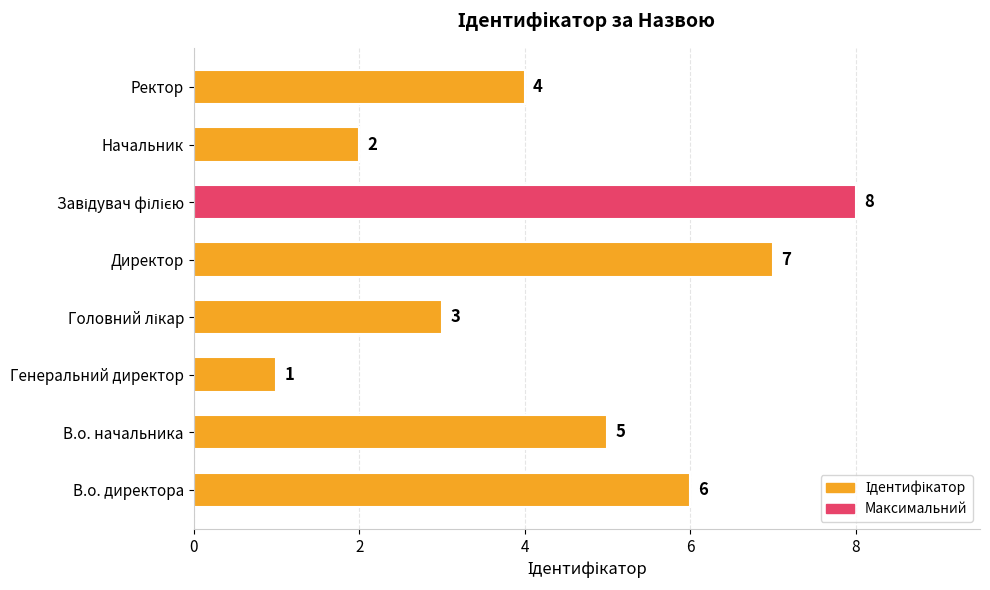

Reading top to bottom, list all the values displayed in this chart.

4	2	8	7	3	1	5	6